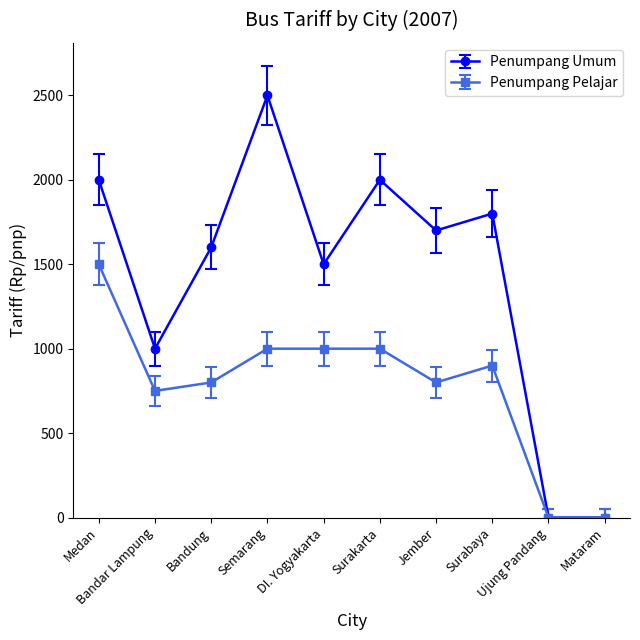

Is the value of Penumpang Umum at Mataram greater than the value of Penumpang Pelajar at Semarang?

No